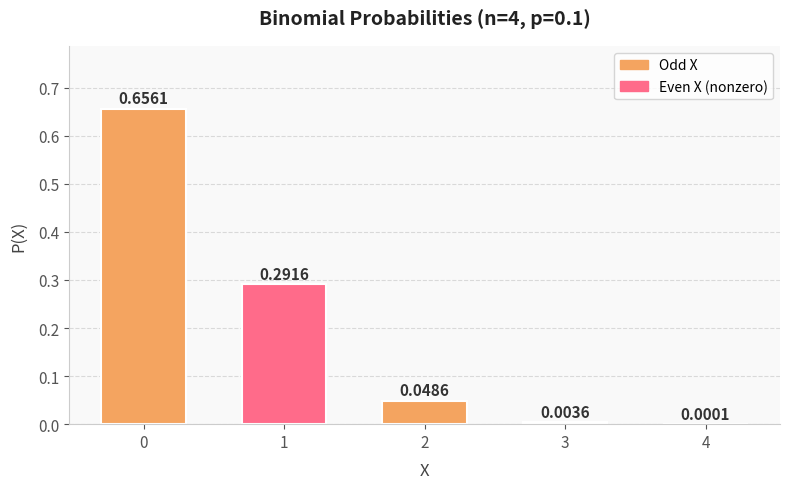

What is the maximum value shown in the chart?

0.7